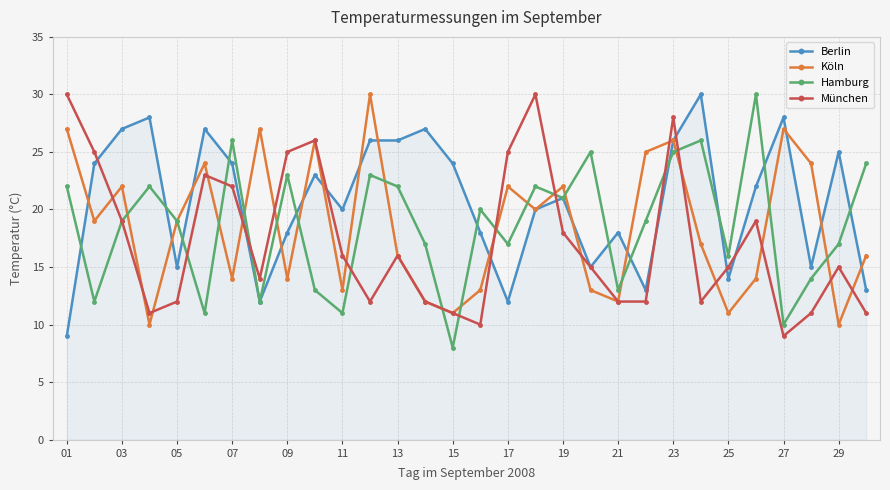

Which series ends up on top after the final intersection of Berlin and Hamburg?

Hamburg